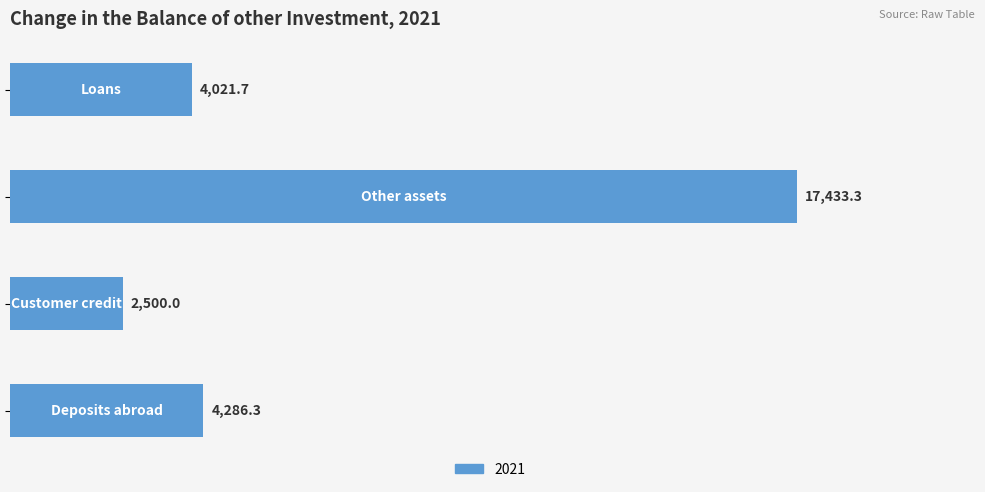

How many values are below 4286?

2